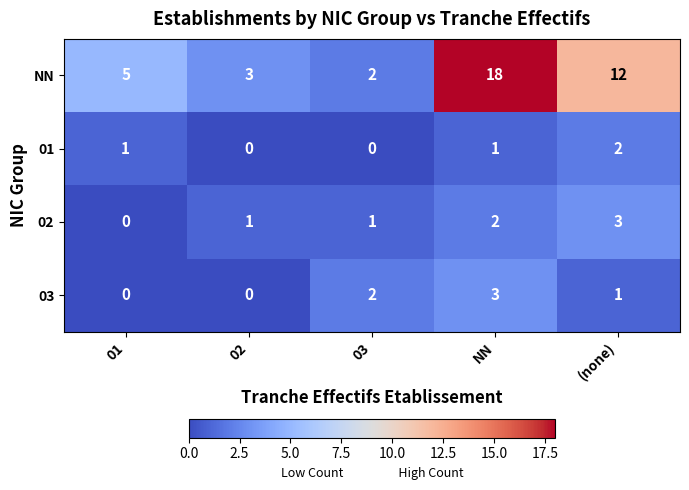

Is it true that NN equals 17 at (none)?

False